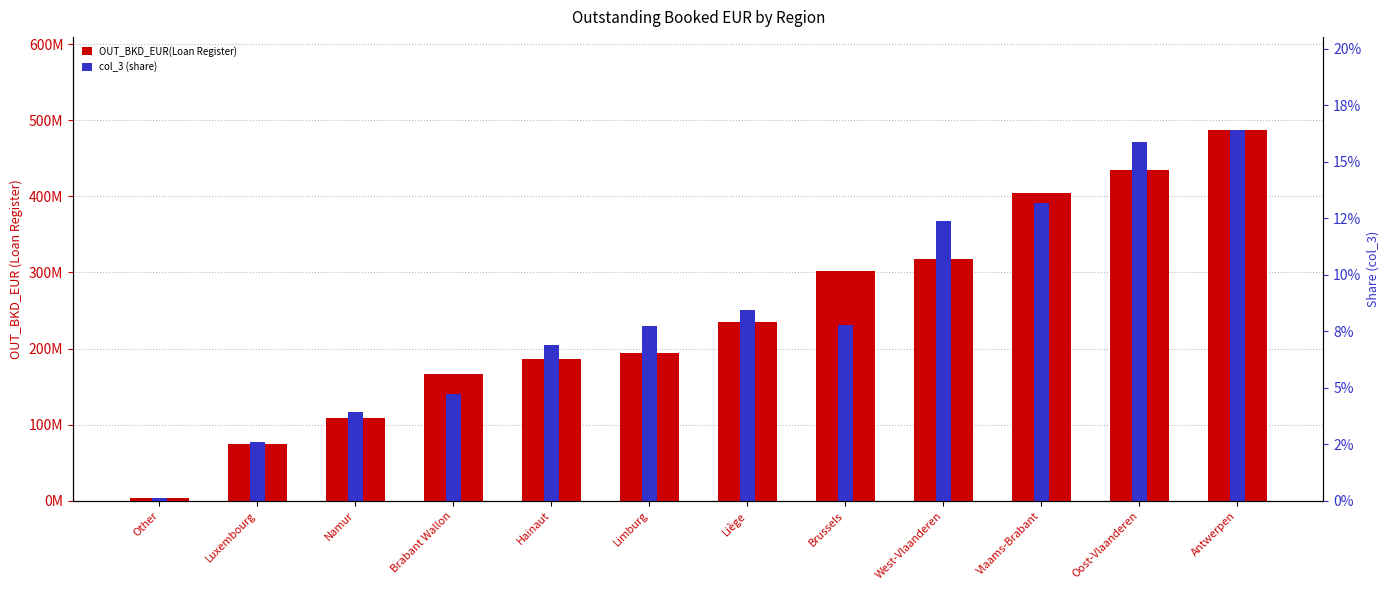

What is the difference between the col_3 (share) values at Brabant Wallon and West-Vlaanderen?

0.1